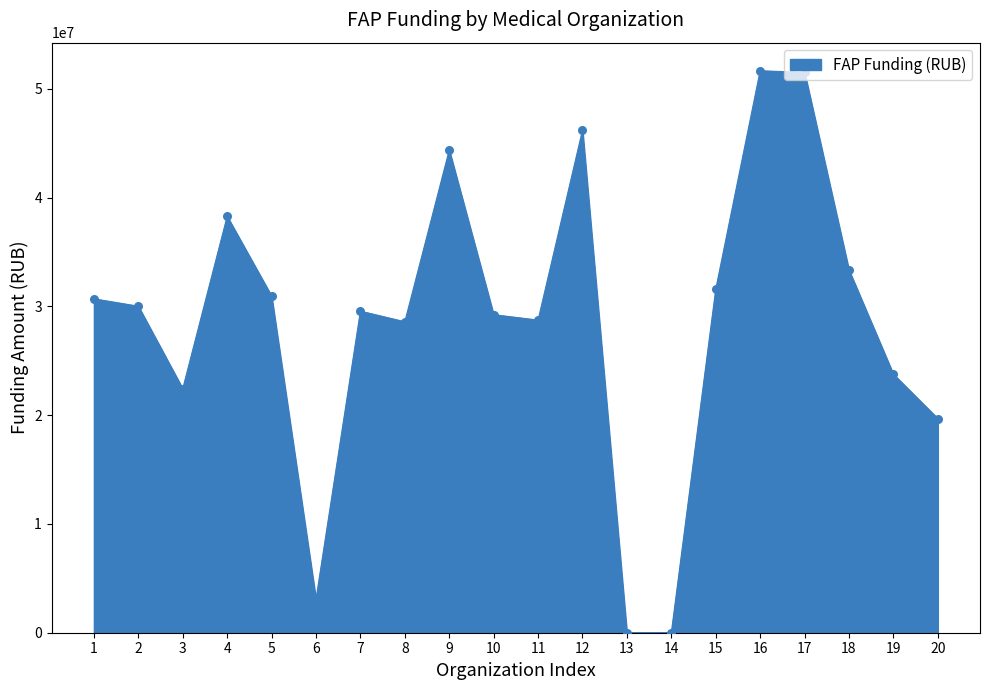

Which has a higher value, 8 or 5?

5